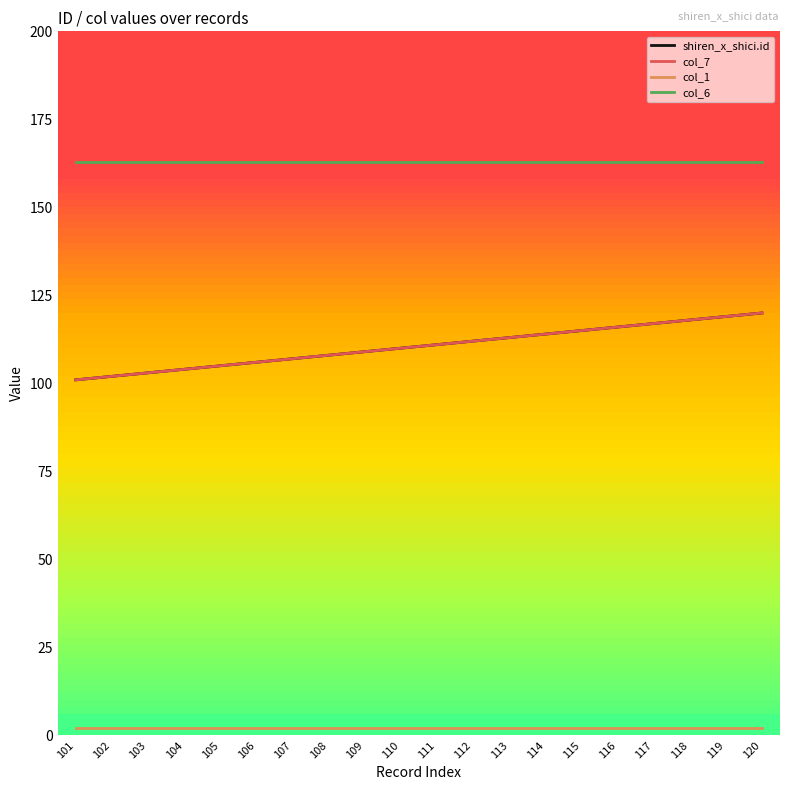

Reading right to left, what are all the values shown in this chart?

shiren_x_shici.id: 120	119	118	117	116	115	114	113	112	111	110	109	108	107	106	105	104	103	102	101
col_7: 120	119	118	117	116	115	114	113	112	111	110	109	108	107	106	105	104	103	102	101
col_1: 2	2	2	2	2	2	2	2	2	2	2	2	2	2	2	2	2	2	2	2
col_6: 163	163	163	163	163	163	163	163	163	163	163	163	163	163	163	163	163	163	163	163